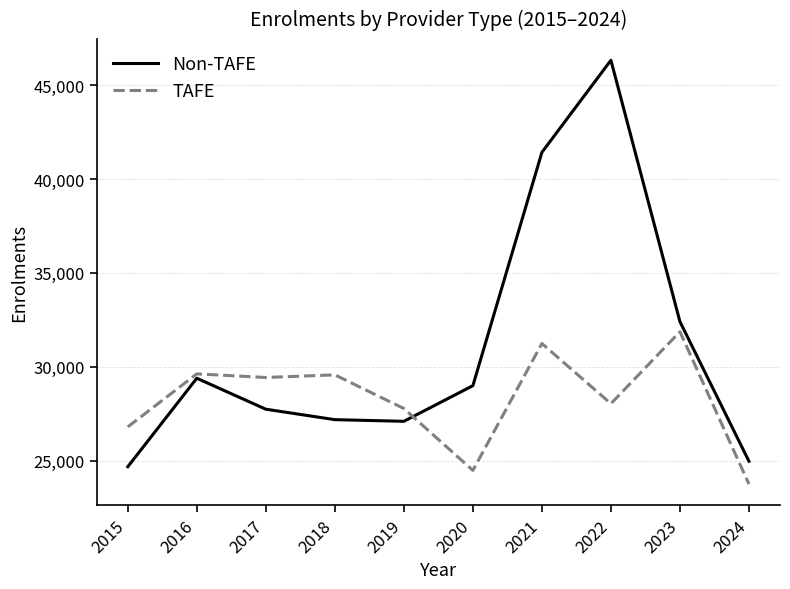

Is it true that Non-TAFE equals 41425 at 2021?

True